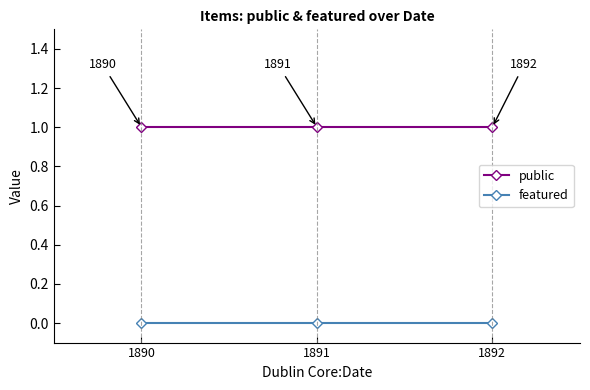

What is the difference between the highest and lowest values at 1891?

1